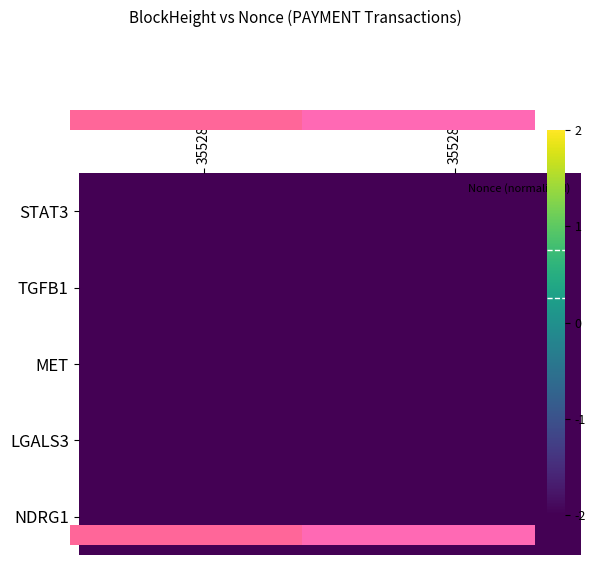

What is the minimum value for NDRG1?

-2